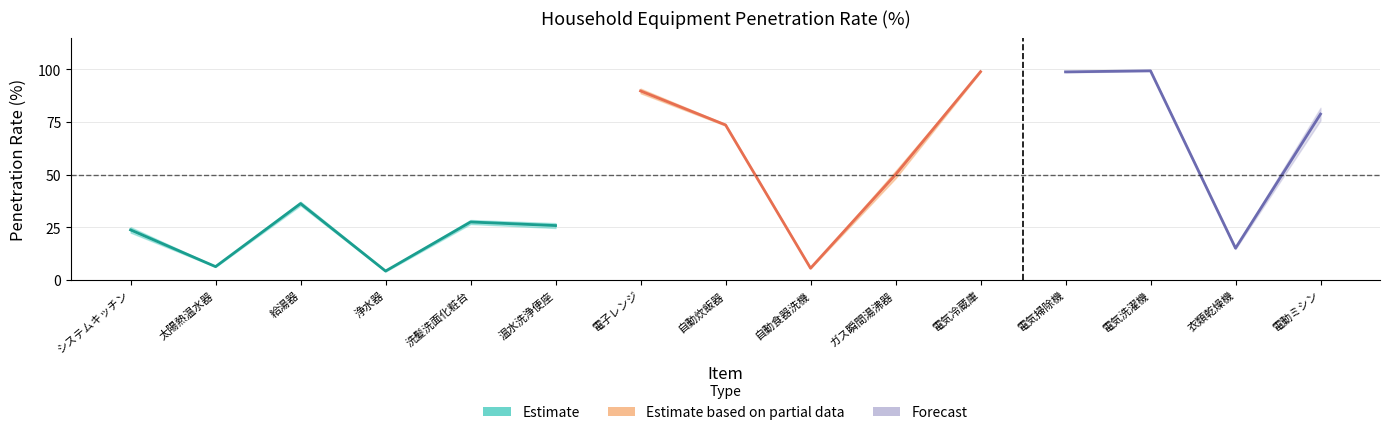

List the labels in order of 普及率B value, smallest first.

浄水器, 自動食器洗機, 太陽熱温水器, 衣類乾燥機, システムキッチン, 温水洗浄便座, 洗髪洗面化粧台, 給湯器, ガス瞬間湯沸器, 自動炊飯器, 電動ミシン, 電子レンジ, 電気冷蔵庫, 電気掃除機, 電気洗濯機